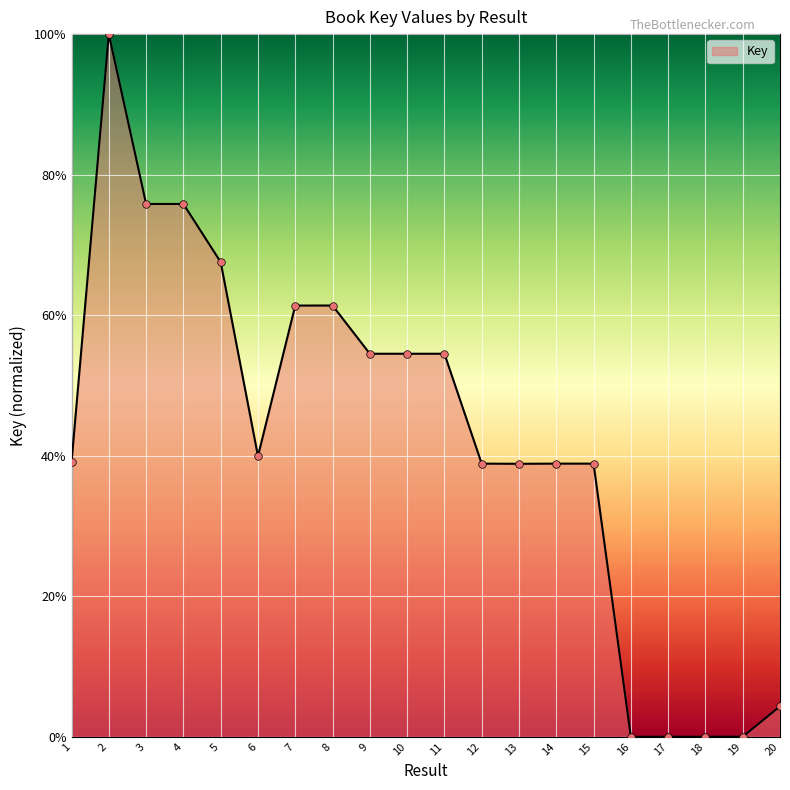

What is the ratio of the value at 6 to the value at 3?

0.5